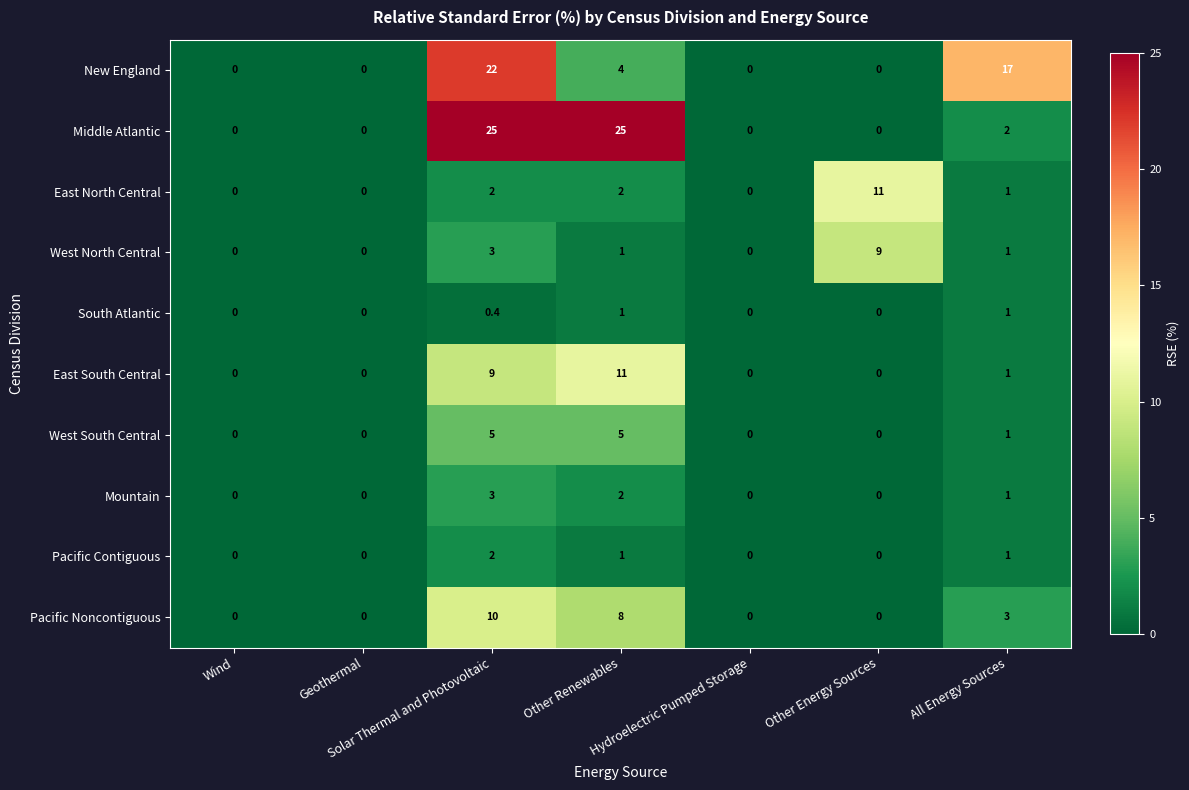

Which series has the largest total across all categories?

Middle Atlantic